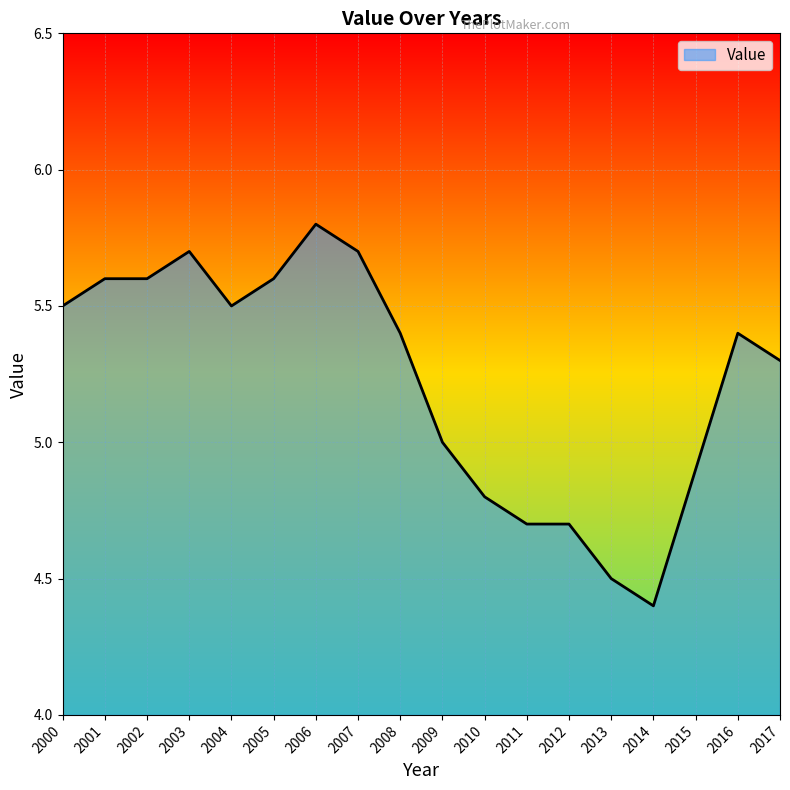

Is it true that the value at 2007 is 5.7?

True